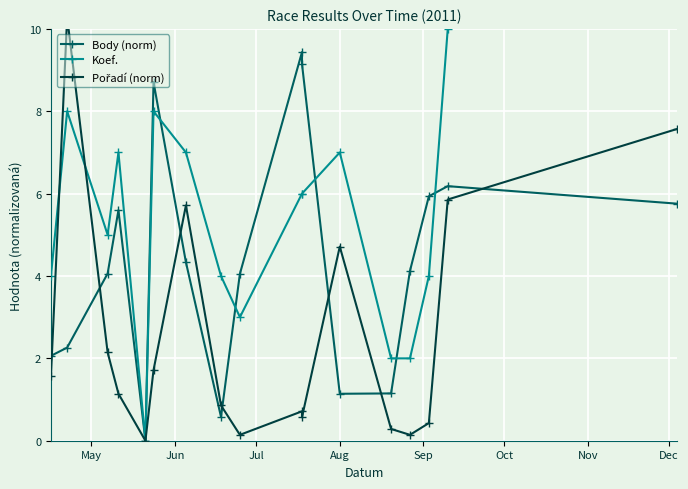

What are all the series names shown in the legend?

Body (norm), Koef., Pořadí (norm)